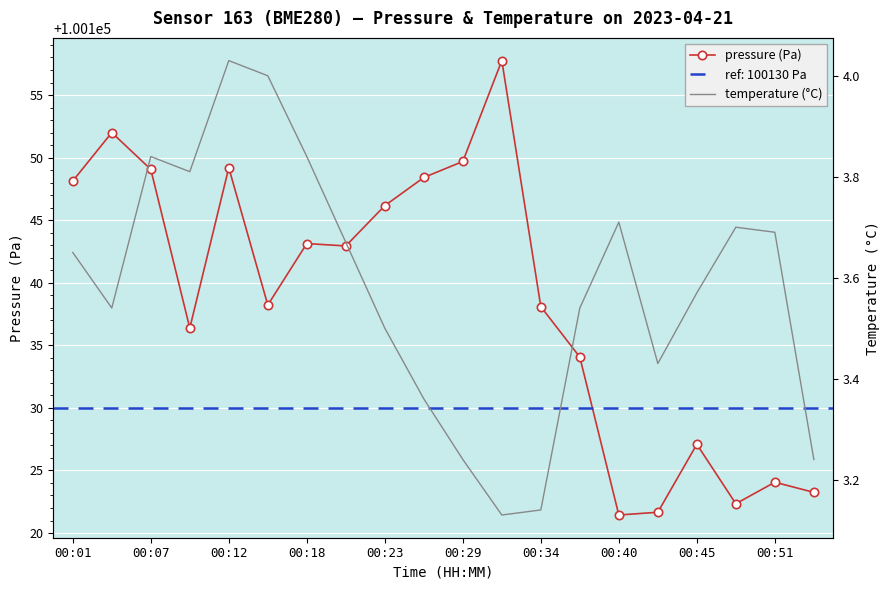

What is the average value of the pressure (Pa) series?

100138.7